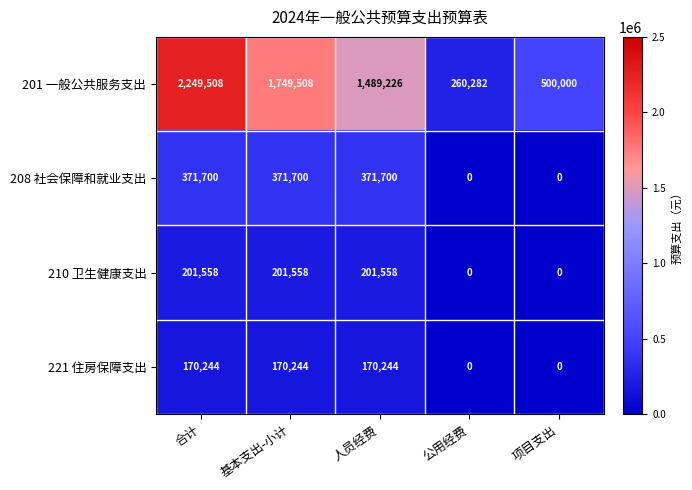

How many 221 住房保障支出 values are between 0 and 170244?

5